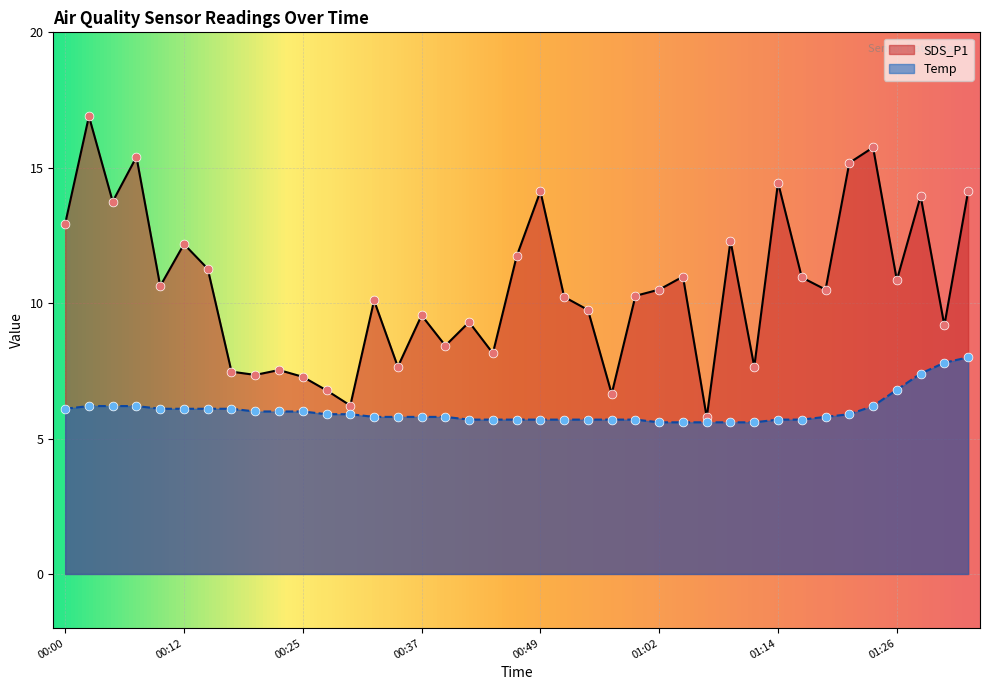

What are all the series names shown in the legend?

SDS_P1, Temp